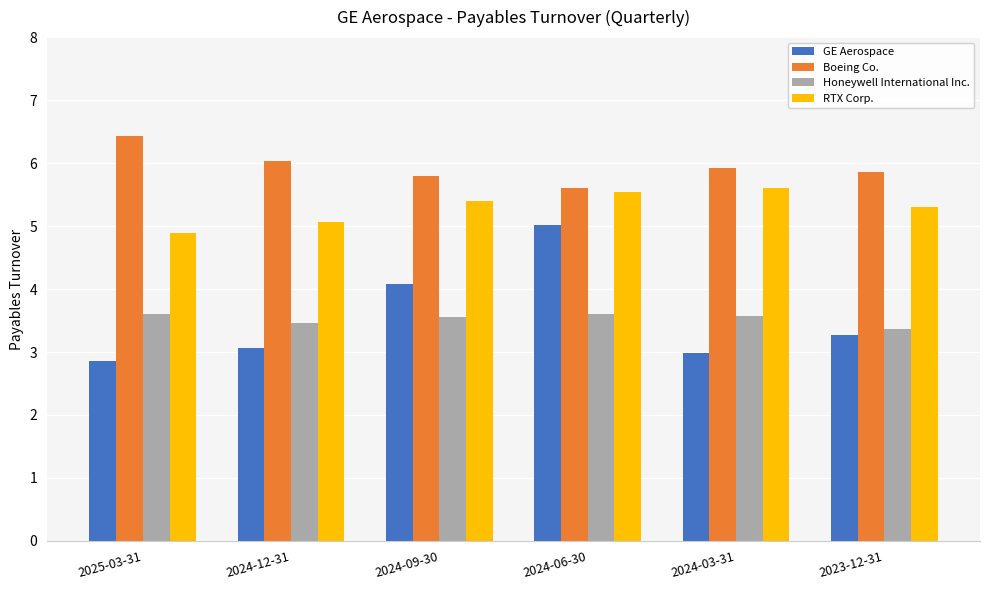

How many data points does each series have?

6